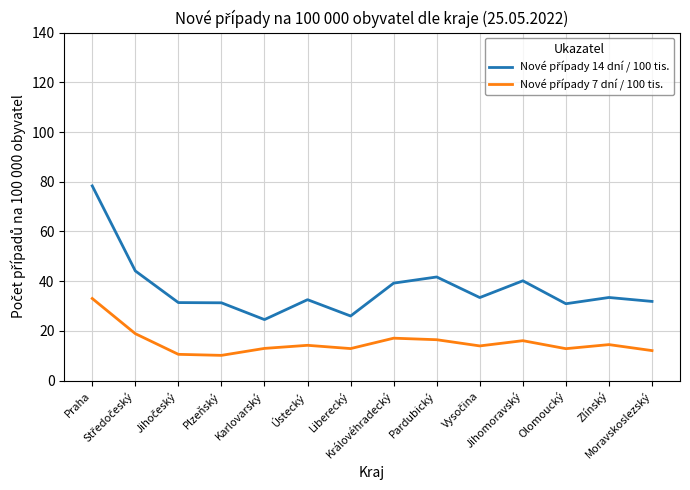

What is the greatest value displayed?

78.3